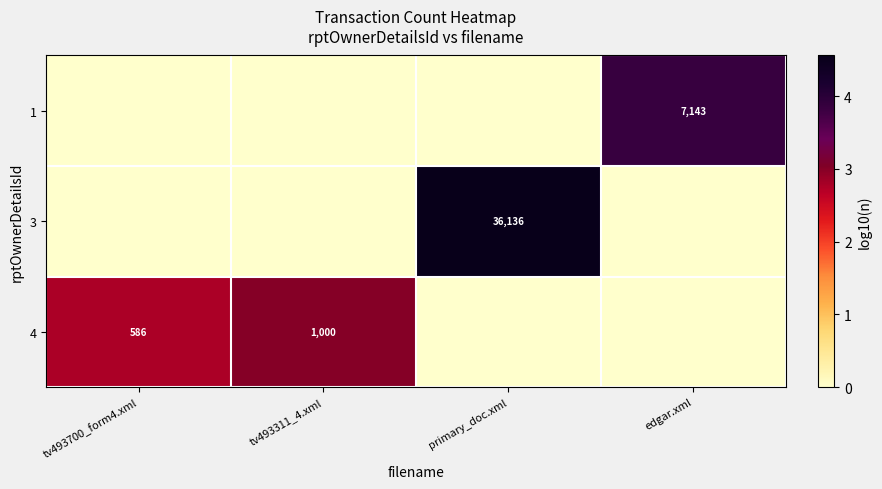

At which category does the chart reach its peak across all series?

primary_doc.xml